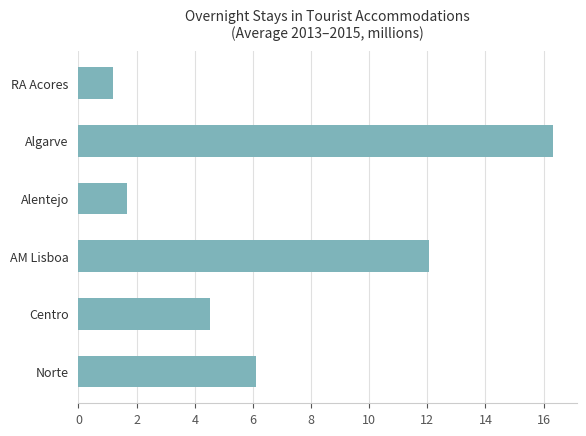

What is the smallest value displayed?

1.2